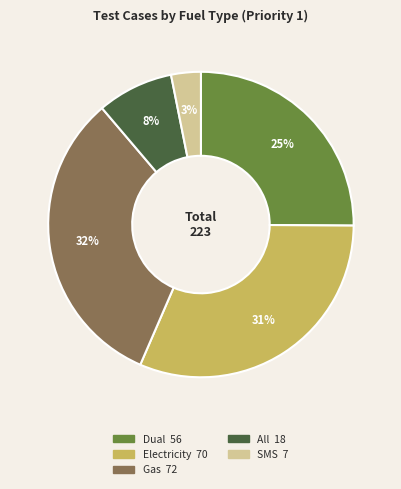

What is the ratio of the value at Dual to the value at Gas?

0.8